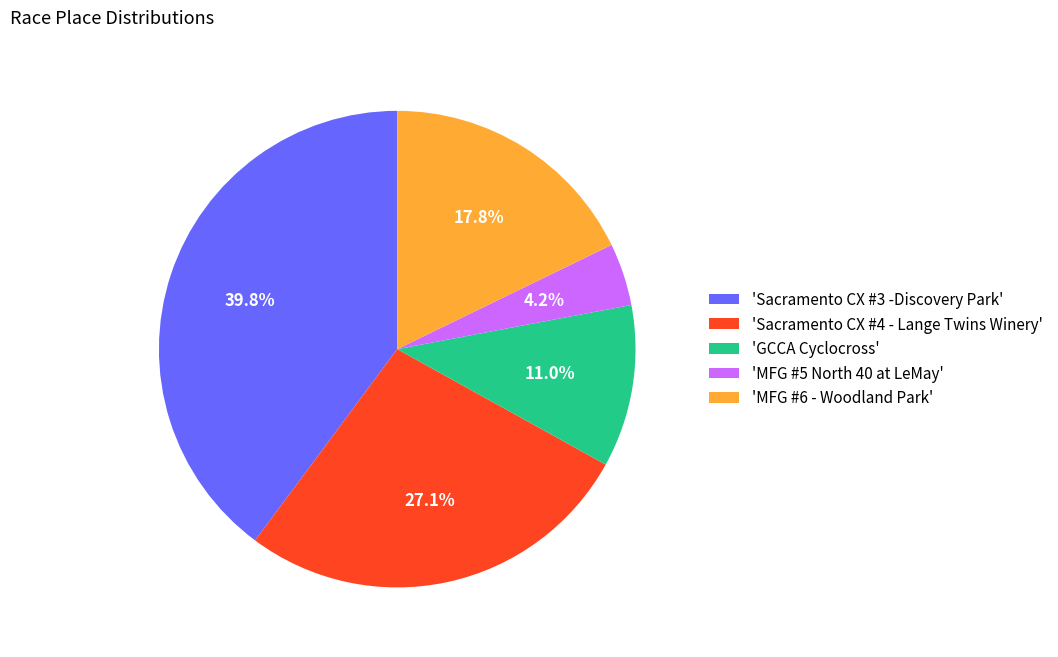

Count the number of slices in the pie.

5